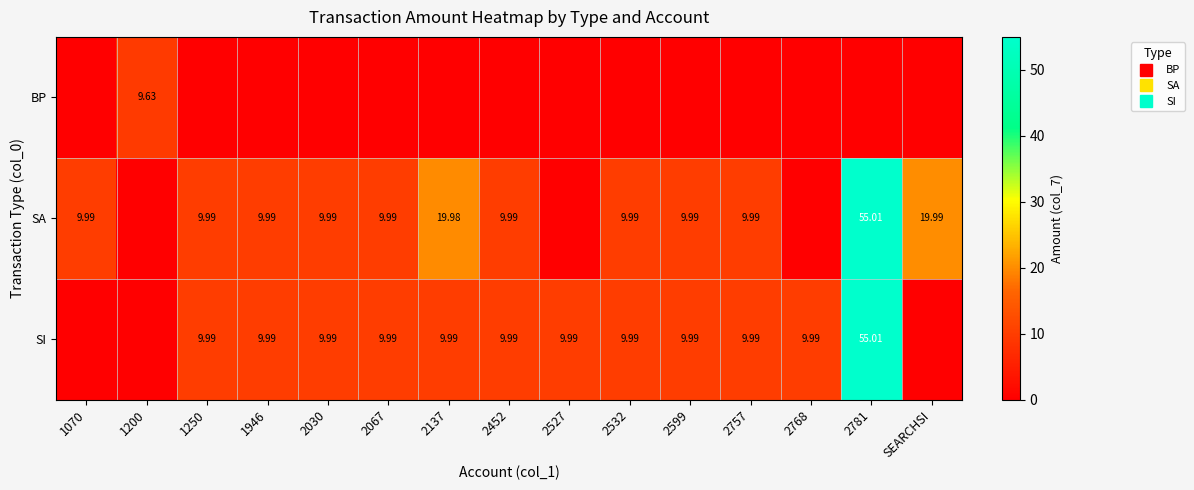

What is the average value of the BP series?

0.6